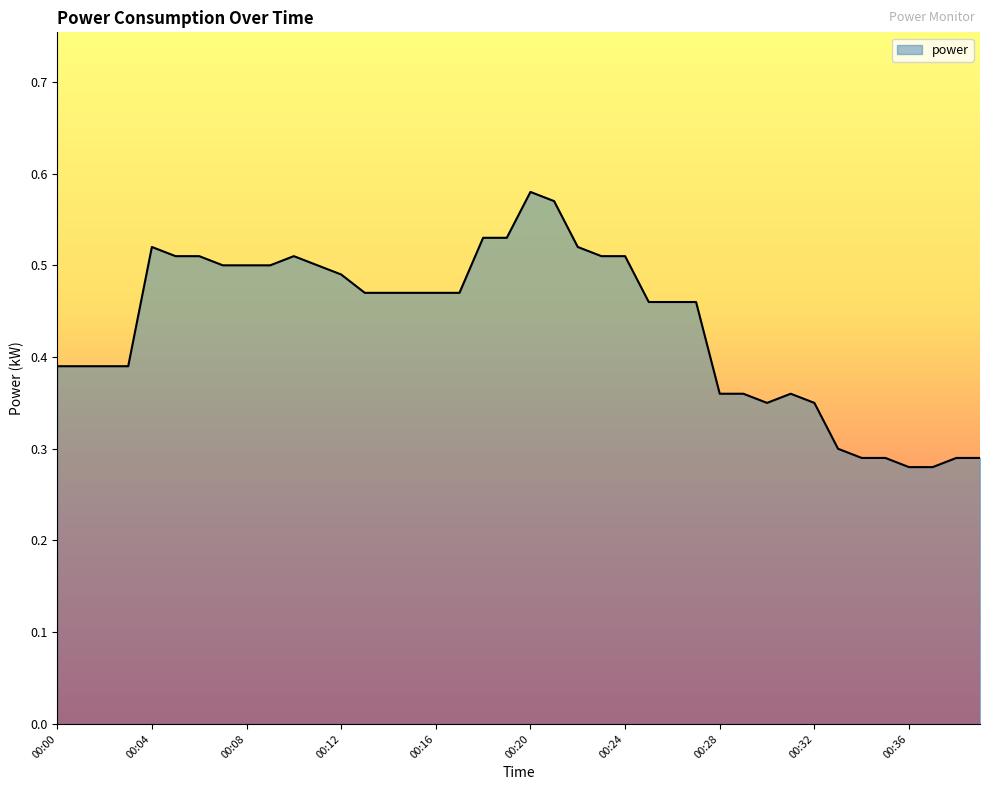

Is this an area chart (filled region under the line)?

Yes